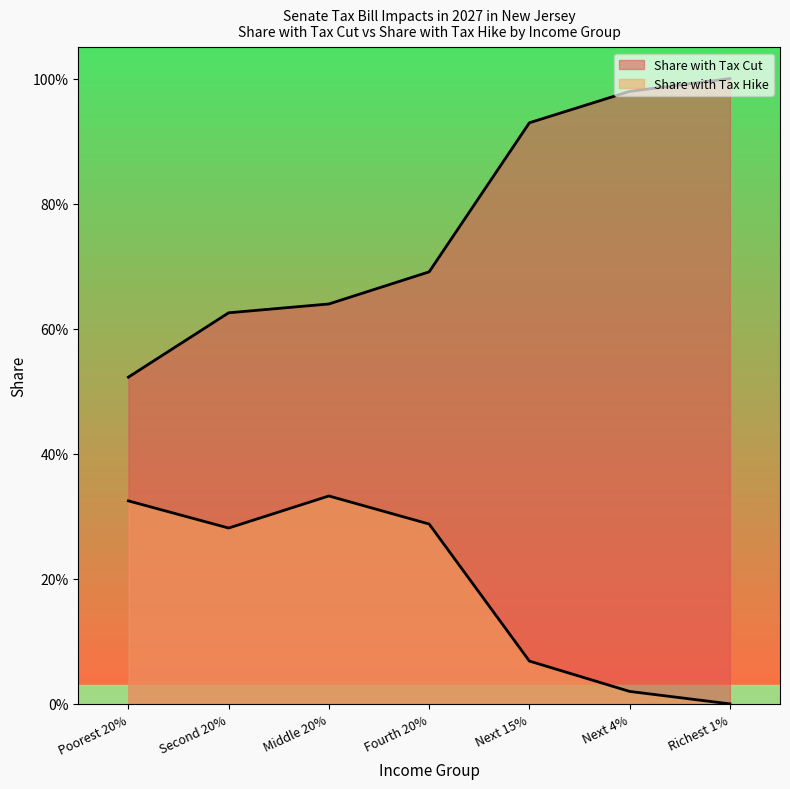

Which series changed the most between Poorest 20% and Second 20%?

Share with Tax Cut